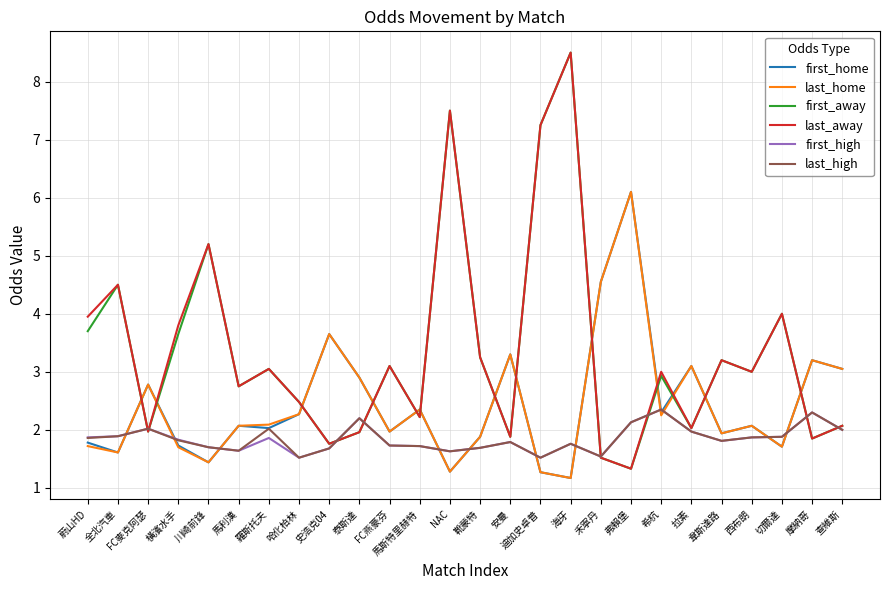

True or false: last_away has more than 2 points higher than both neighbors.

True